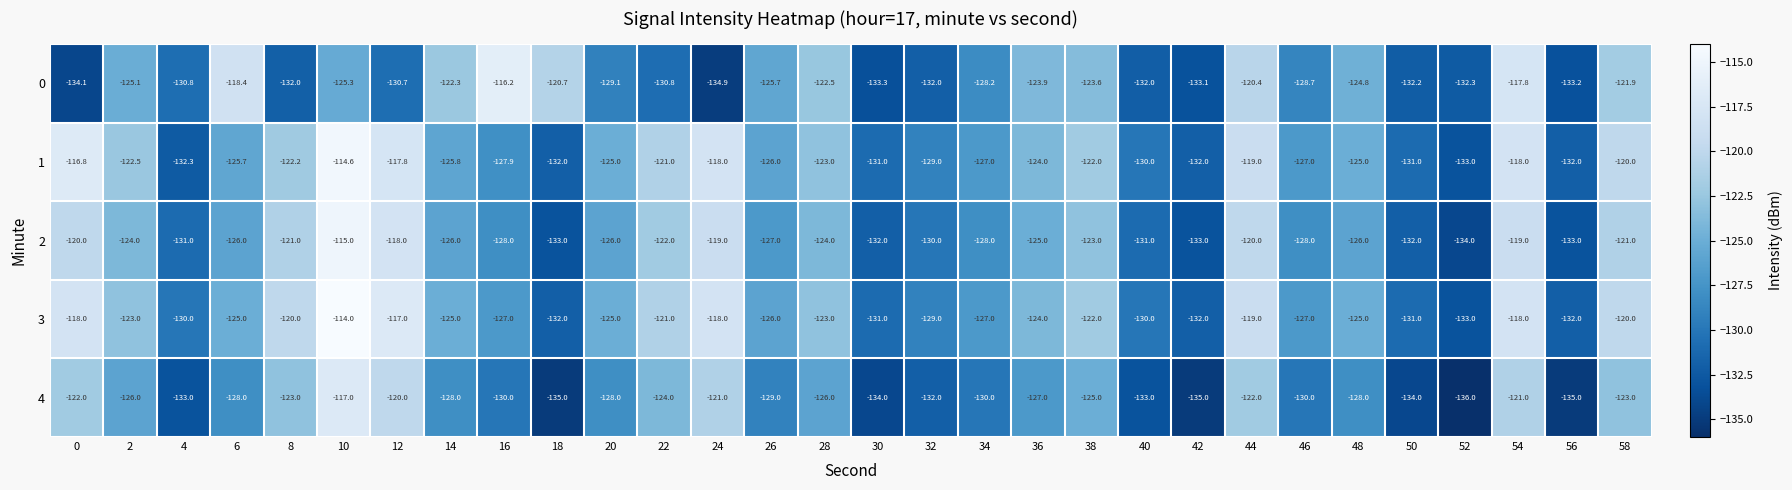

List the series in order of their peak value, lowest first.

4, 0, 2, 1, 3